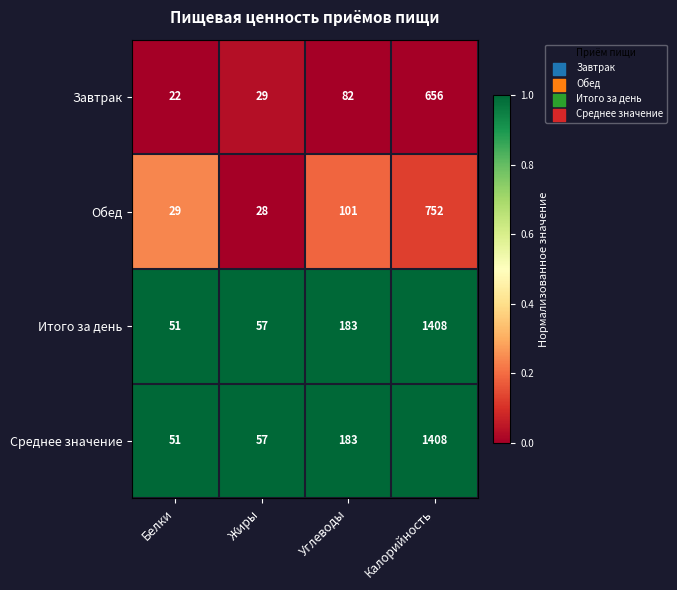

Which label corresponds to the largest value in the chart?

Калорийность